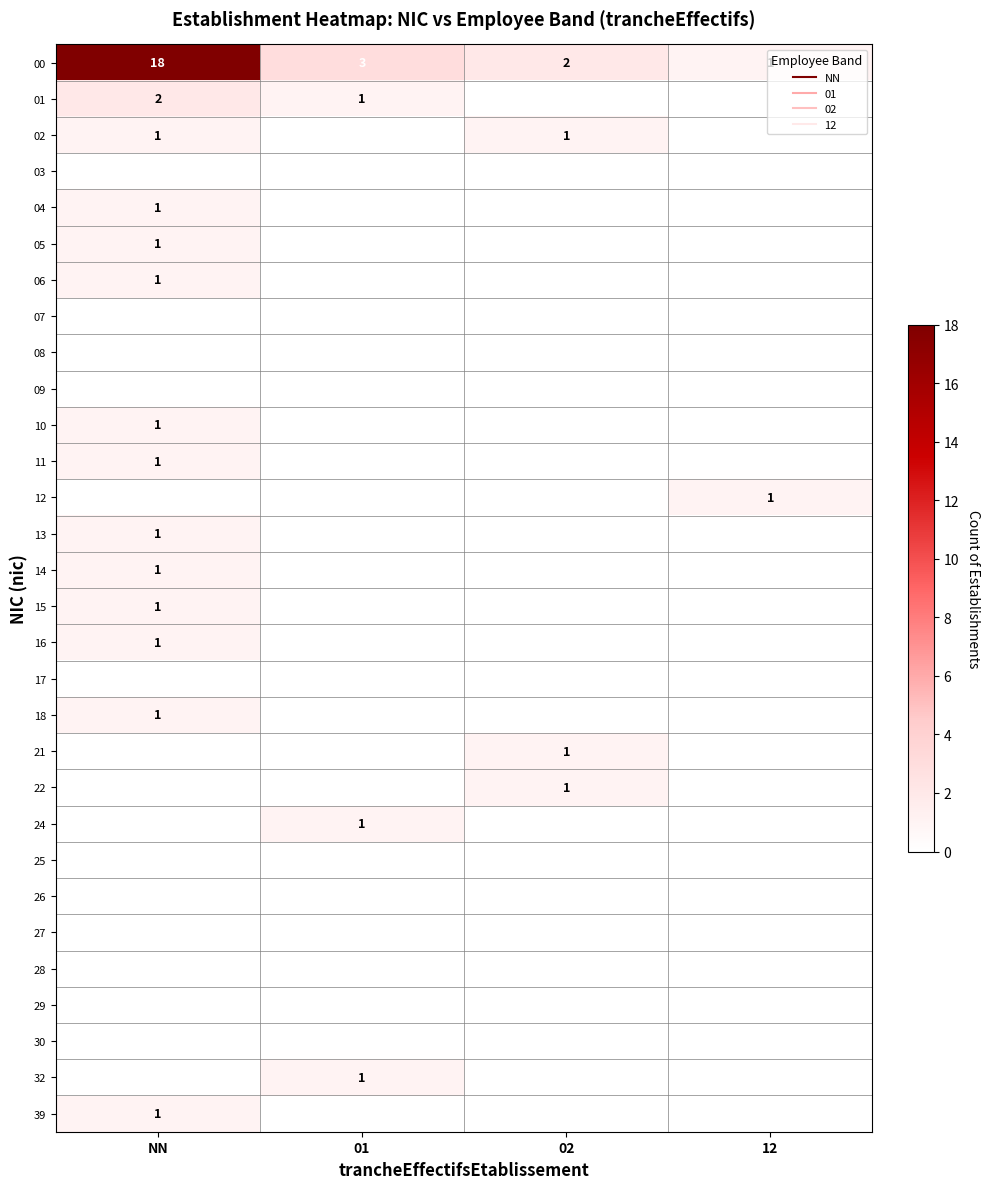

The 13 series shows 0 at 01. True or false?

False